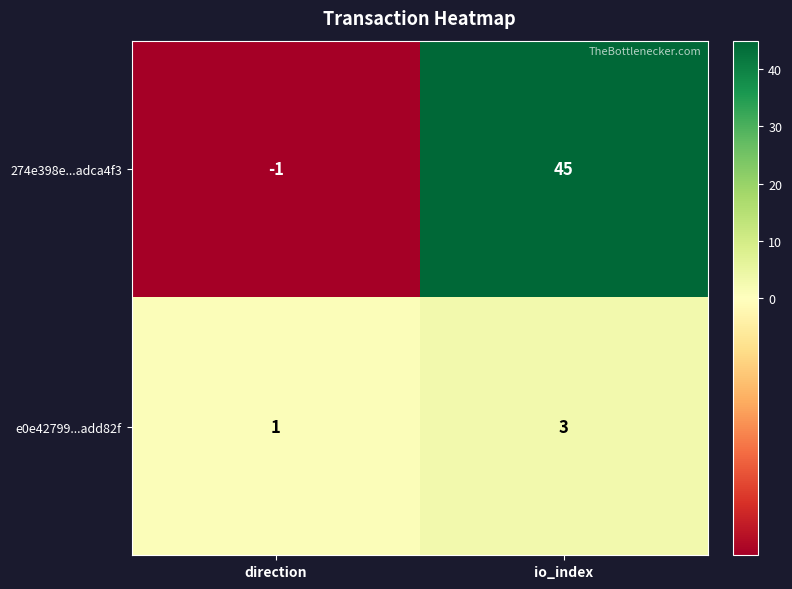

Rank the series by their average value, from highest to lowest.

274e398e...adca4f3, e0e42799...add82f